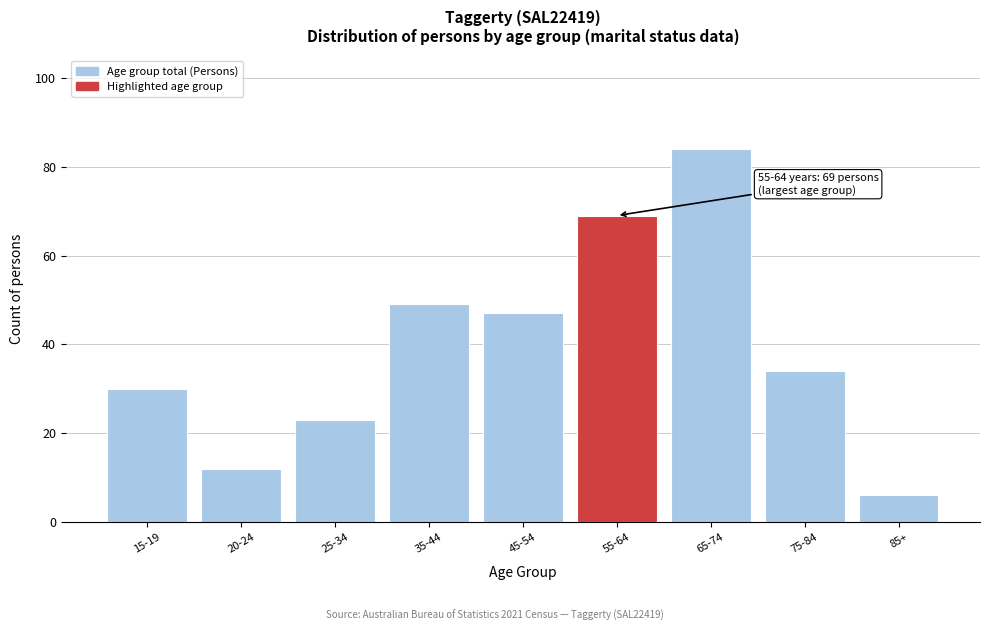

Reading left to right, list all the values displayed in this chart.

30	12	23	49	47	69	84	34	6